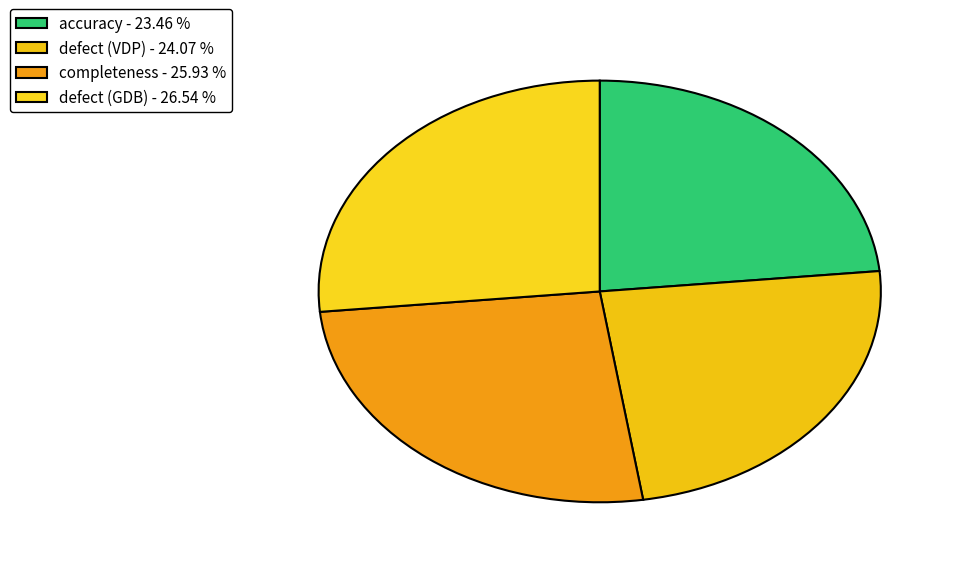

Which has a higher value, defect (GDB) or accuracy?

defect (GDB)